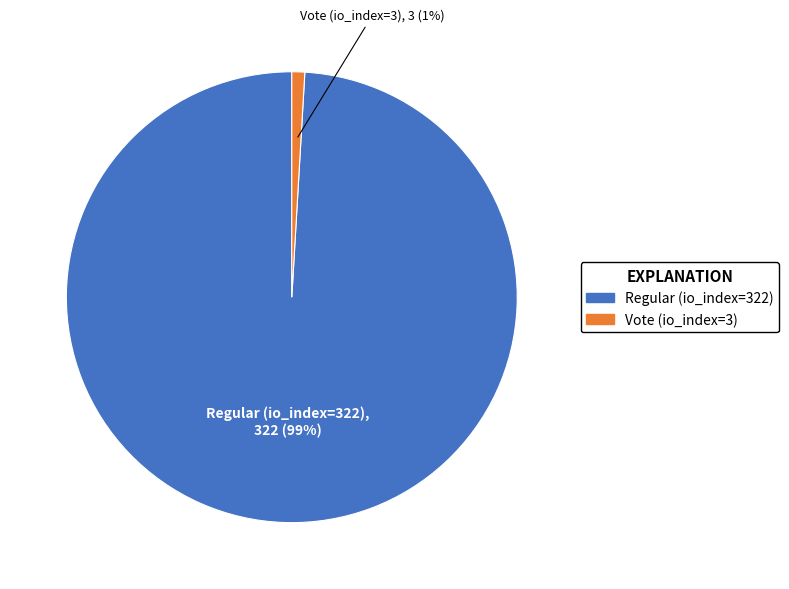

To the nearest percent, what portion does Vote (io_index=3) represent?

1%